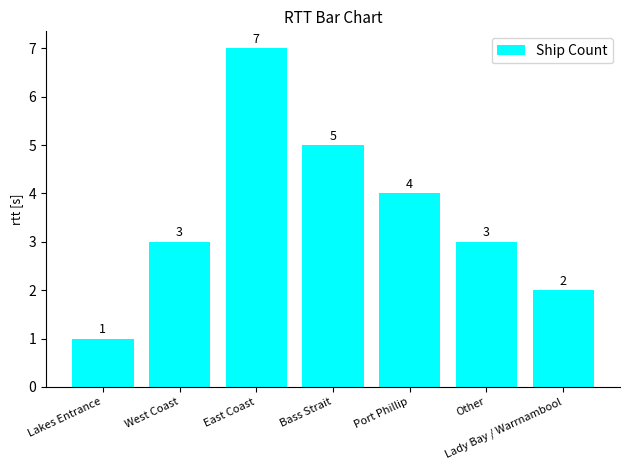

Which category has the lowest value across all series?

Lakes Entrance